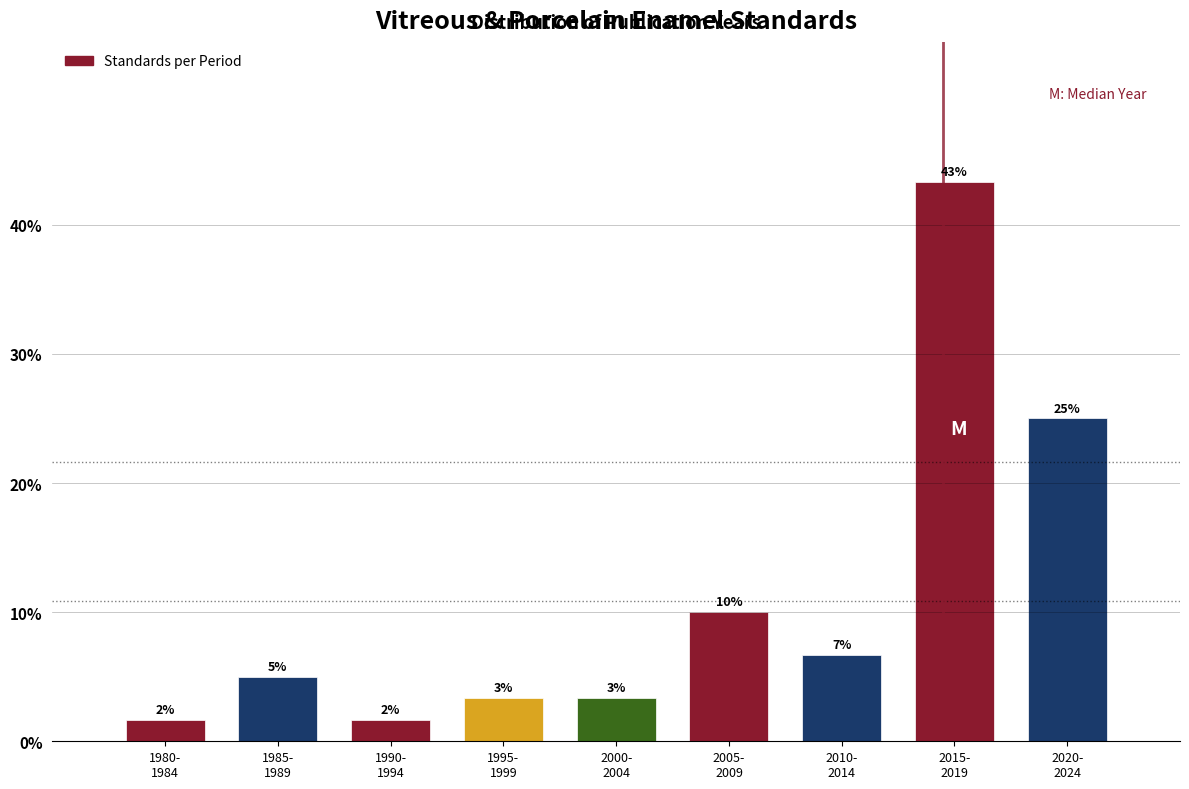

Are the bars horizontal?

No